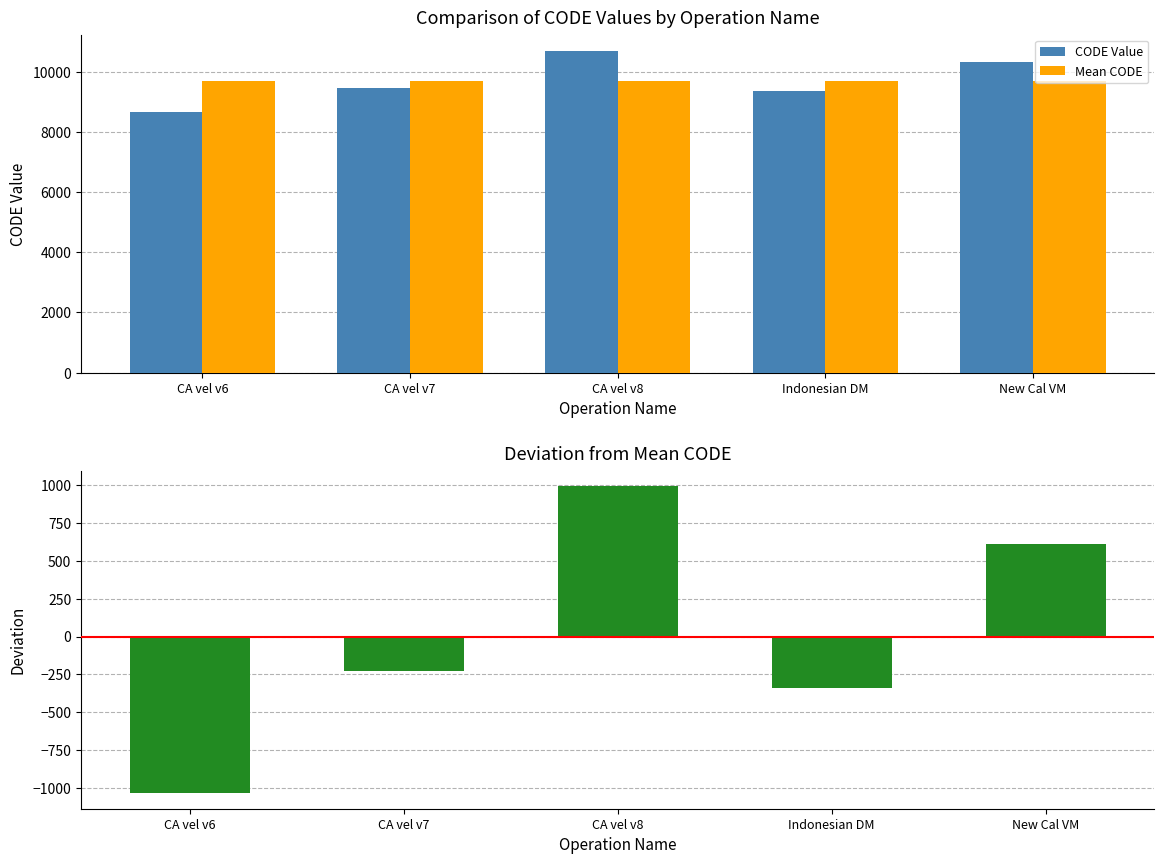

Are the bars horizontal?

No